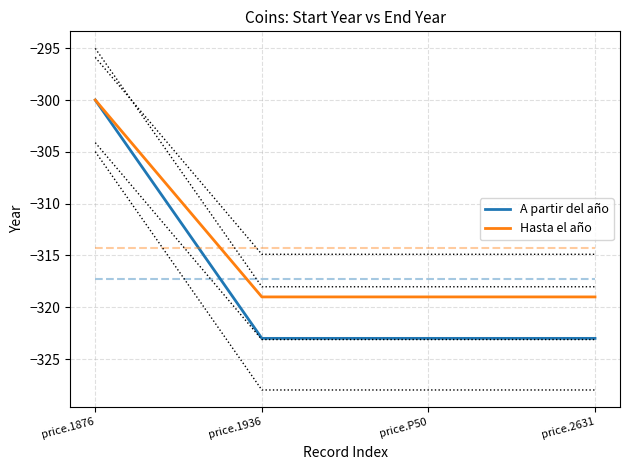

How many categories are shown in the chart?

4